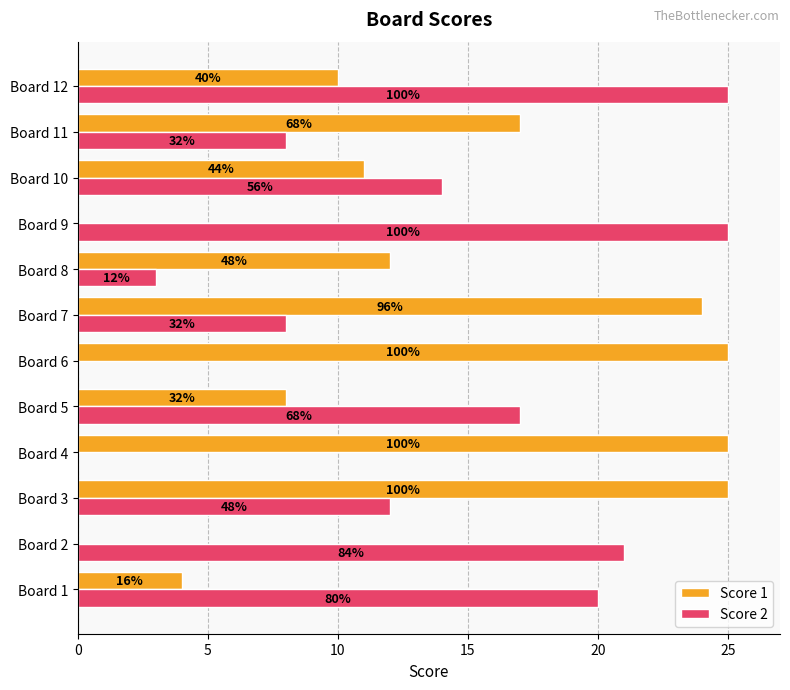

What are all the series names shown in the legend?

Score 1, Score 2